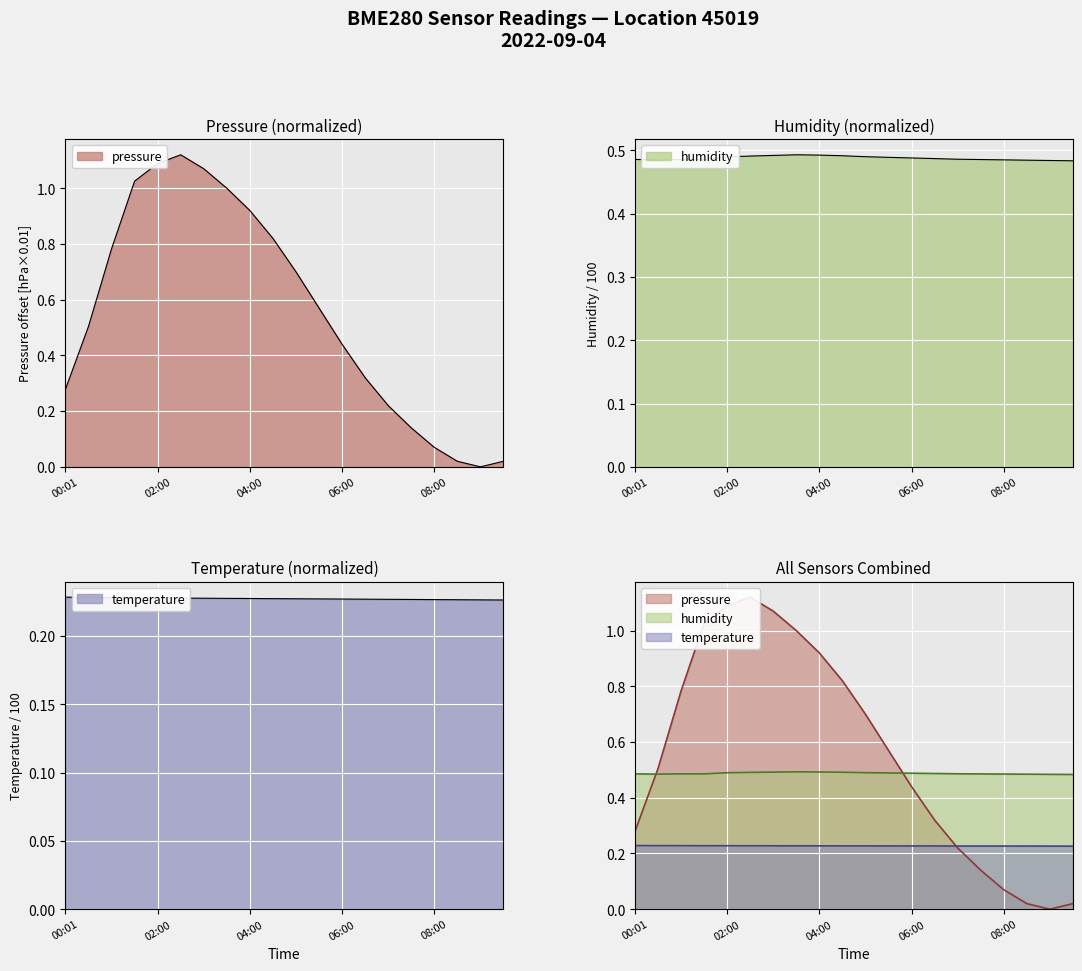

After their last crossing, which series has the higher values: temperature or pressure?

temperature